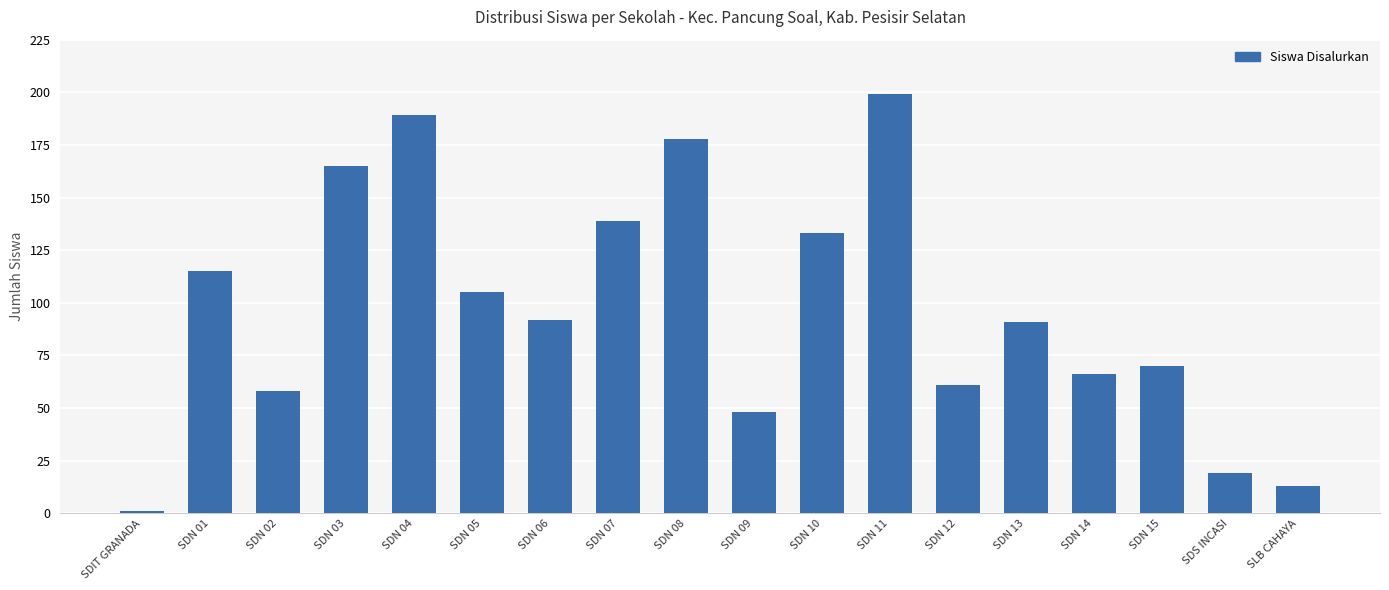

Reading left to right, transcribe all the data shown in this chart.

1	115	58	165	189	105	92	139	178	48	133	199	61	91	66	70	19	13